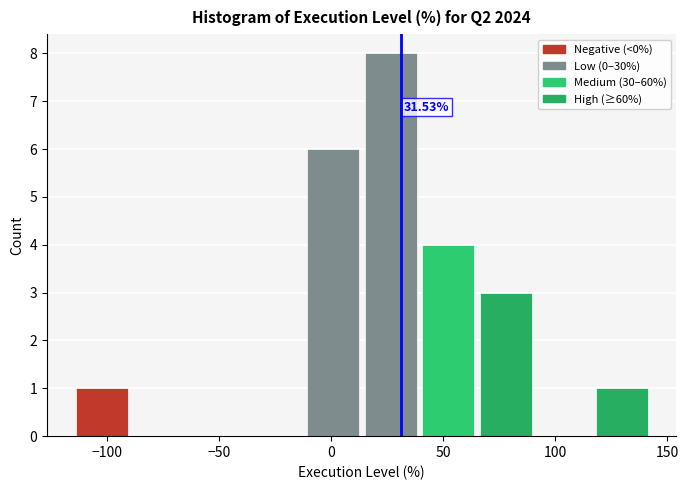

Which range on the x-axis has the tallest bar?

15 to 40